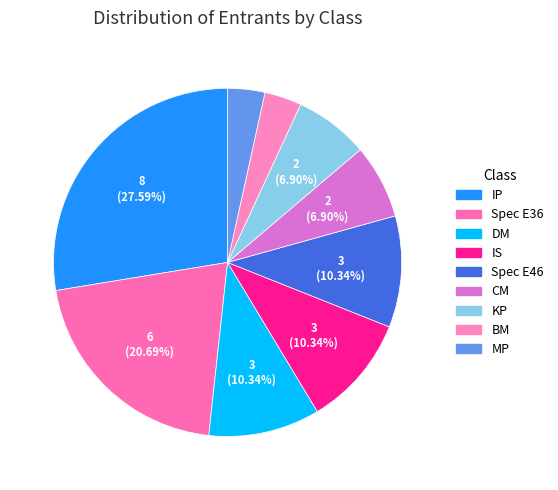

Count the number of slices in the pie.

9